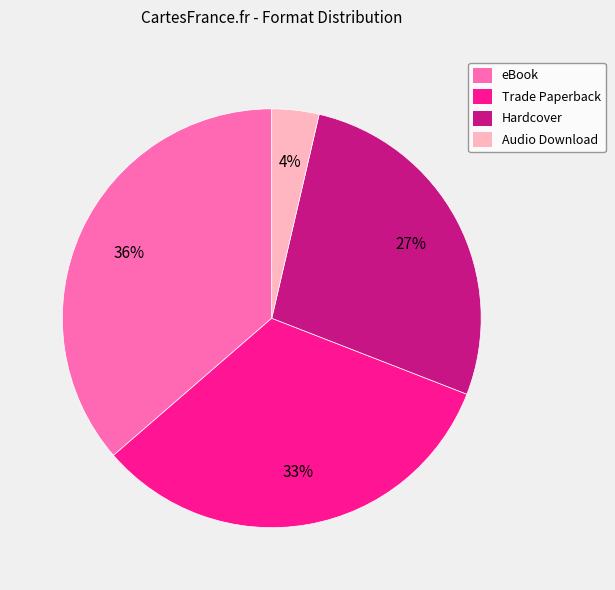

Rank the categories by value from highest to lowest.

eBook, Trade Paperback, Hardcover, Audio Download